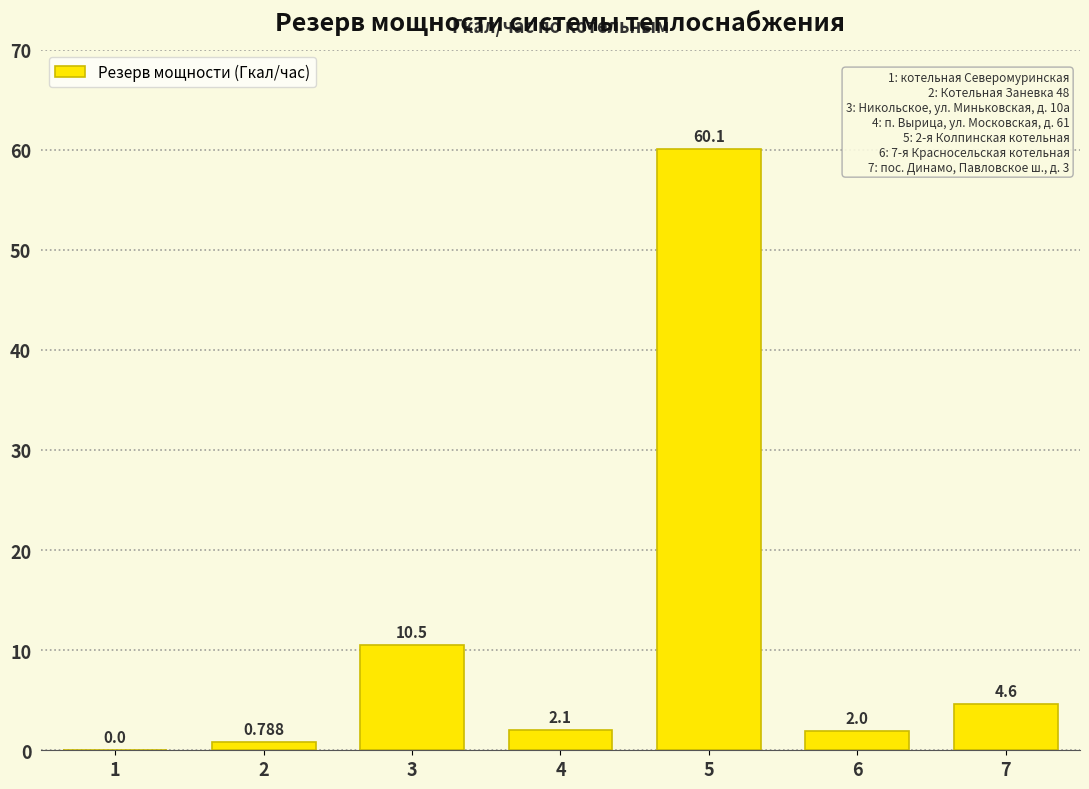

How many values exceed 2?

4